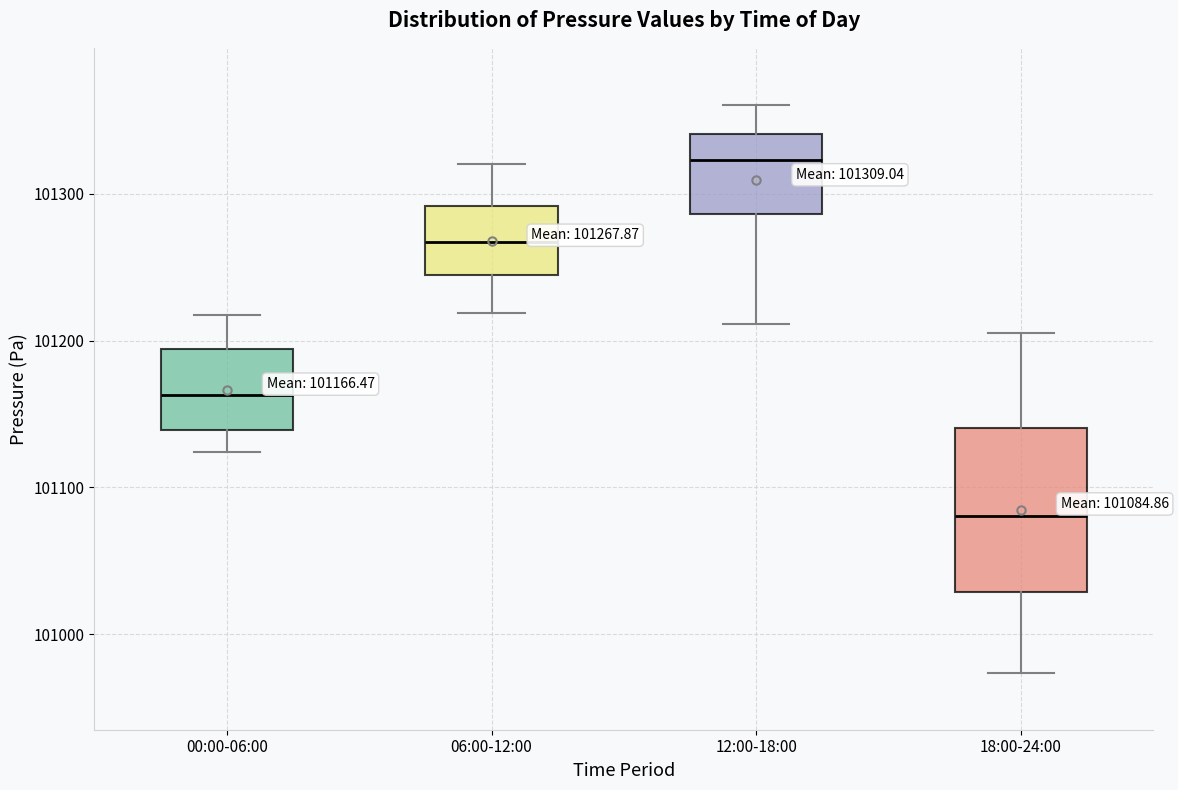

Which box is the tallest, from its lower edge to its upper edge?

18:00-24:00